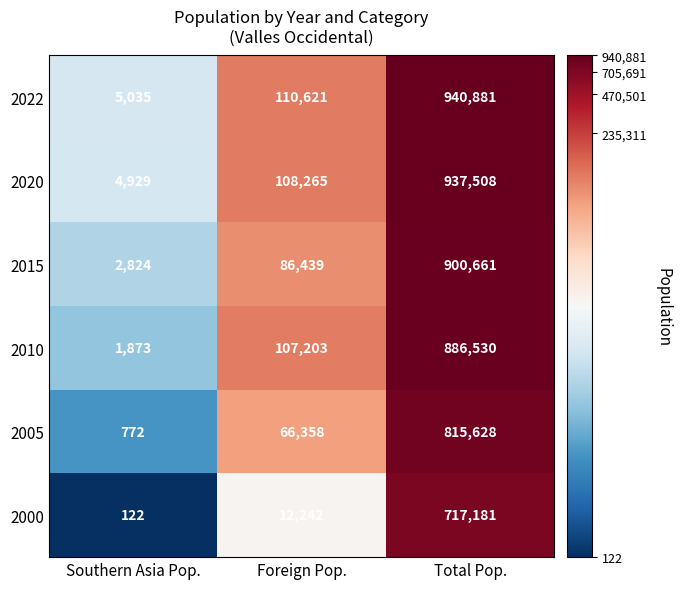

List the series in order of their peak value, lowest first.

2000, 2005, 2010, 2015, 2020, 2022